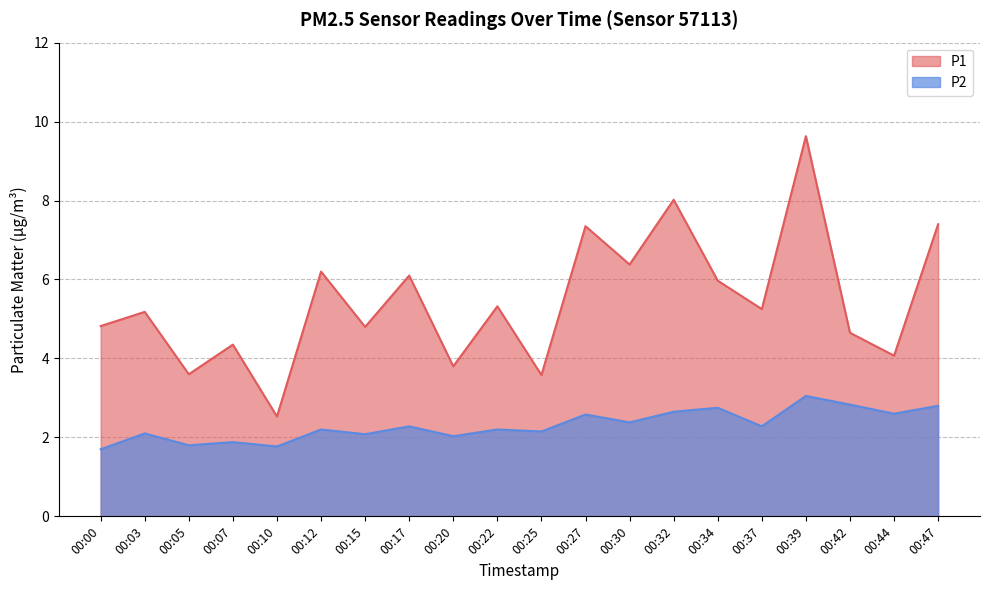

Where is the first local maximum for P2?

00:03